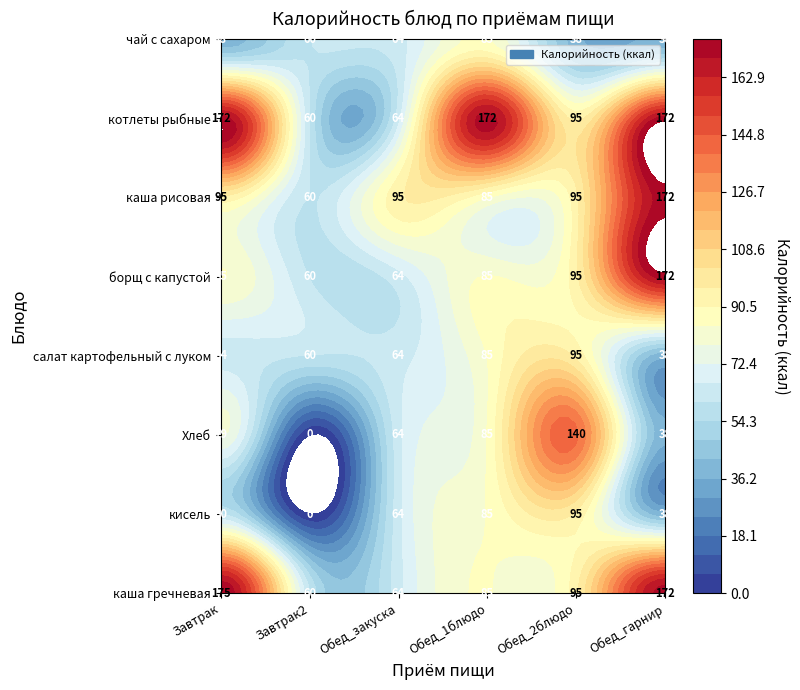

Rank the series at 2 from highest to lowest value.

каша рисовая, каша гречневая, кисель, Хлеб, салат картофельный с луком, борщ с капустой, котлеты рыбные, чай с сахаром